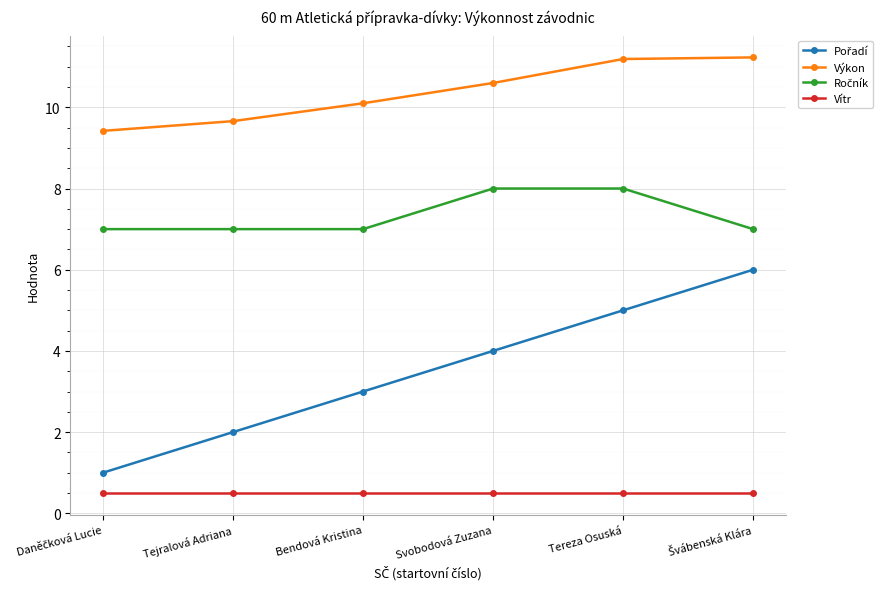

True or false: Výkon and Vítr intersect in this chart.

False